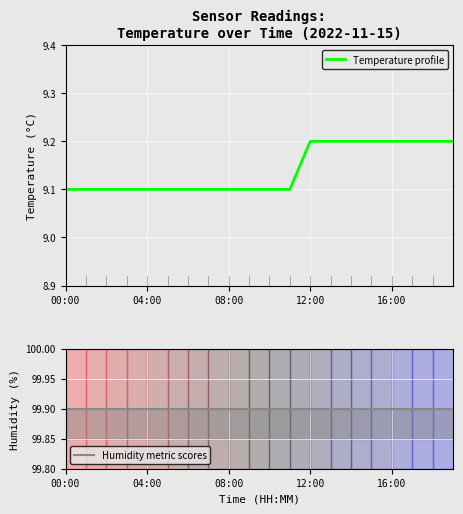

What is the highest value of the Humidity metric scores series?

99.9